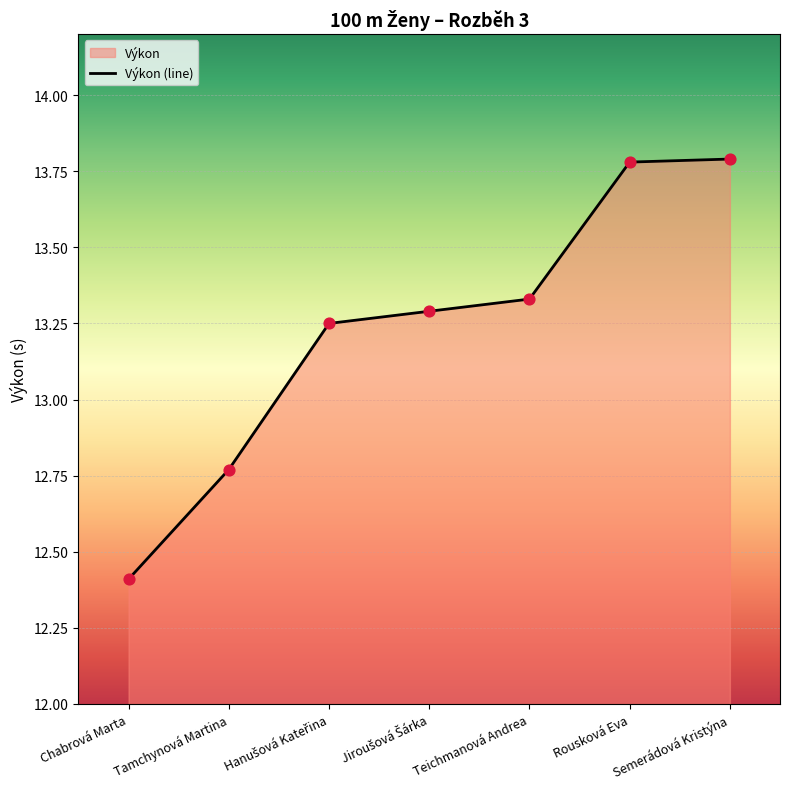

What is the change in value from Tamchynová Martina to Hanušová Kateřina?

+0.5